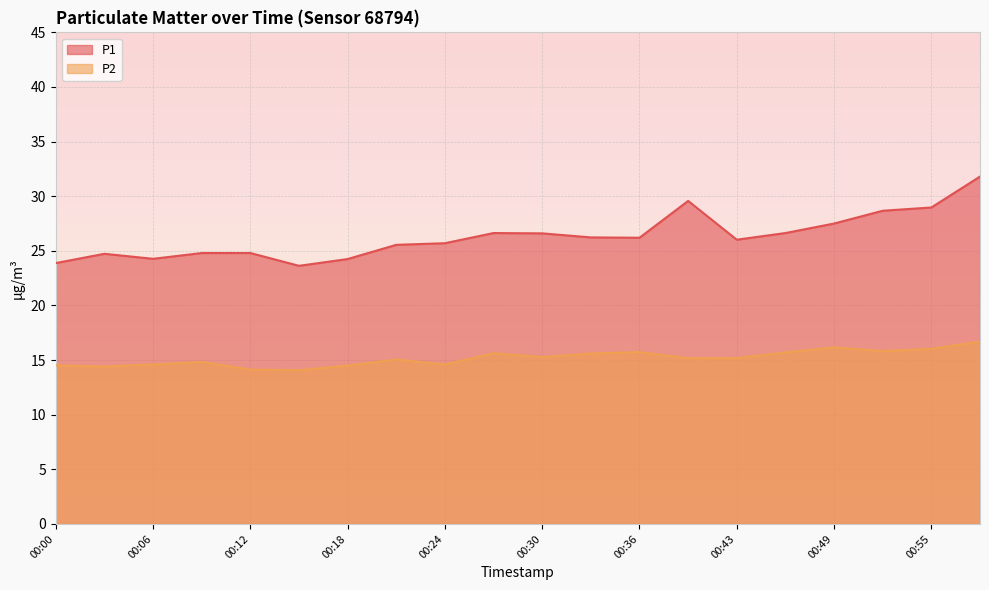

Reading right to left, transcribe all the data shown in this chart.

P1: 31.8	29.0	28.7	27.5	26.6	26.0	29.6	26.2	26.2	26.6	26.6	25.7	25.6	24.2	23.6	24.8	24.8	24.3	24.7	23.9
P2: 16.7	16.0	15.8	16.2	15.7	15.2	15.2	15.7	15.6	15.3	15.6	14.6	15.1	14.5	14.1	14.1	14.8	14.6	14.4	14.5